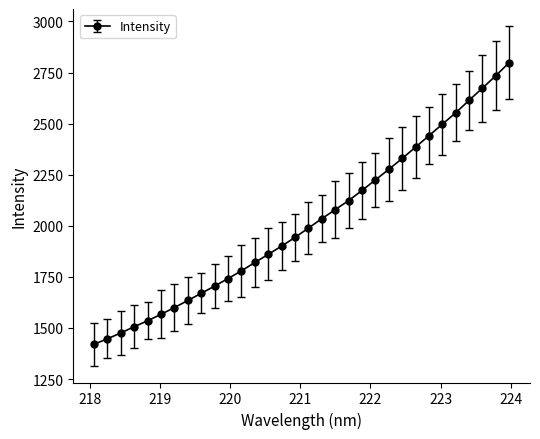

Is this an area chart (filled region under the line)?

No